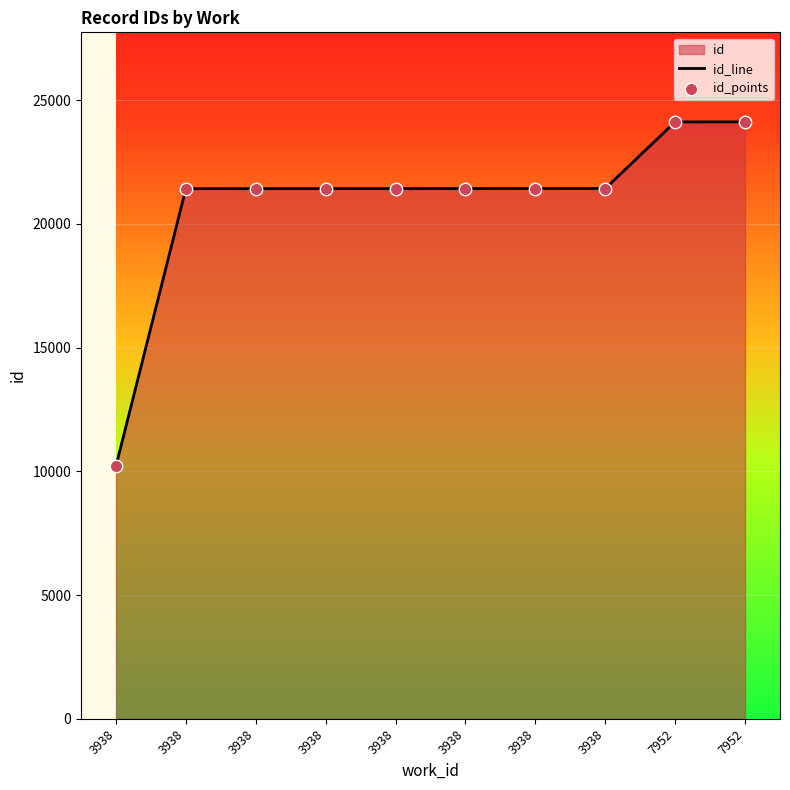

Which series contains the highest Y value?

id_line